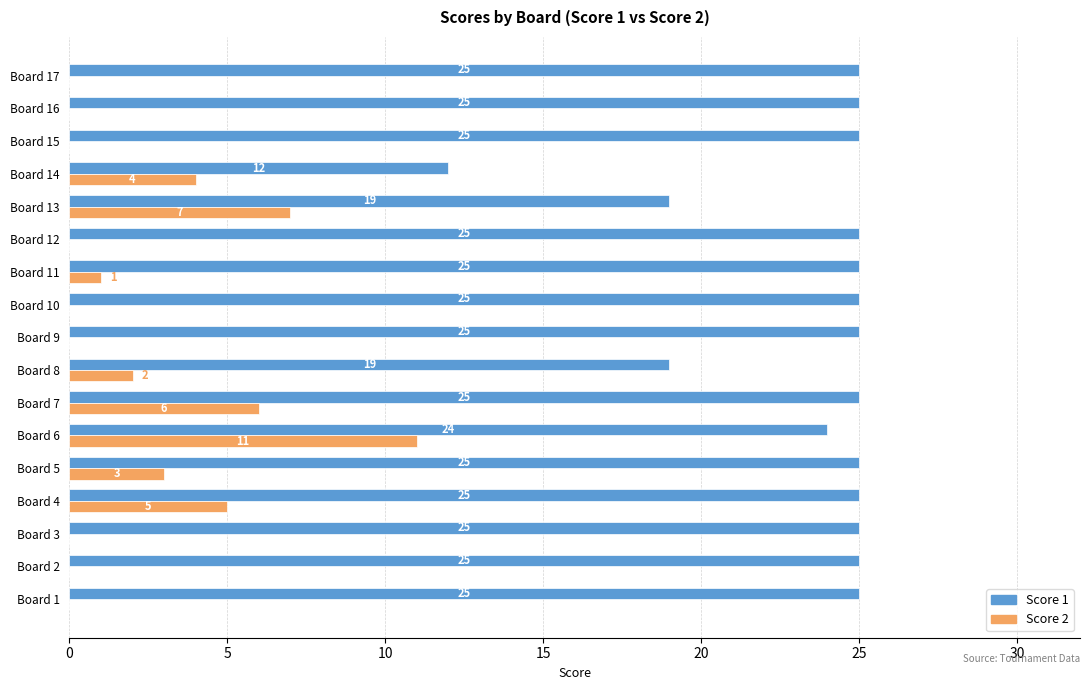

True or false: Score 2 has a value of 0 at Board 3.

True